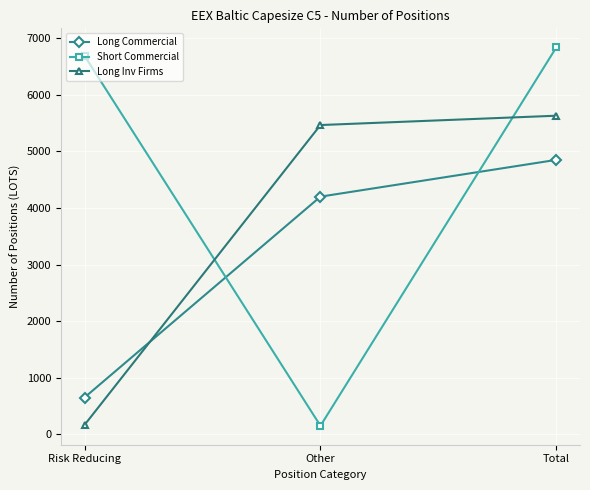

What is the sum of the Short Commercial values at Total and Other?

6990.0